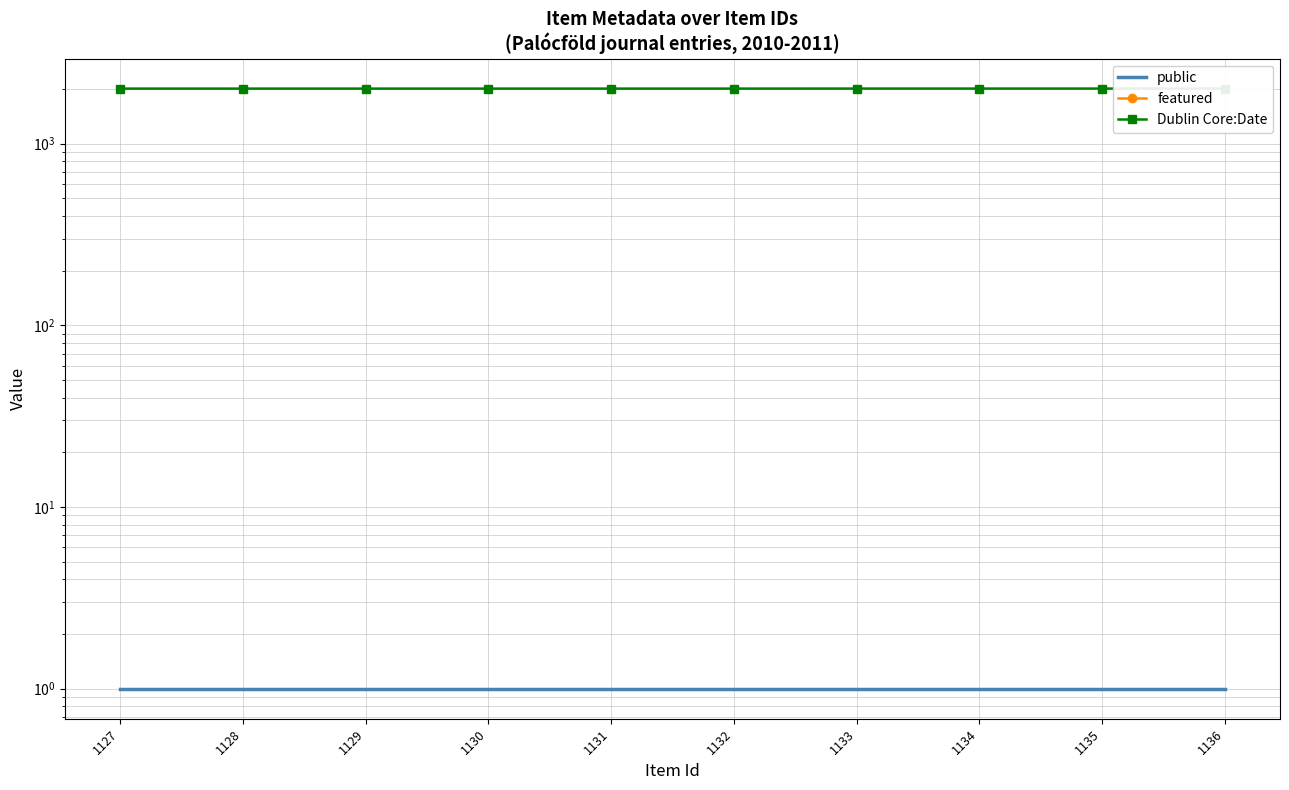

The Dublin Core:Date series shows 1313 at 1131. True or false?

False